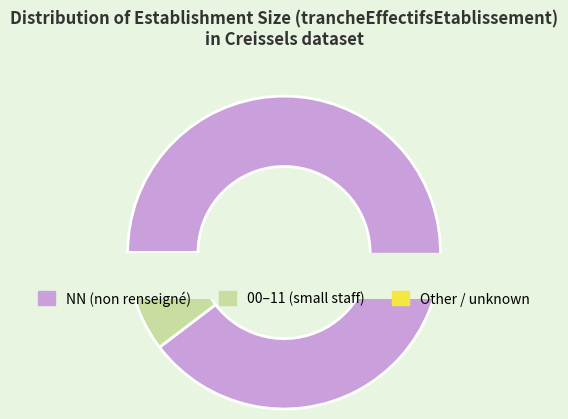

What is the largest slice in the pie chart?

NN